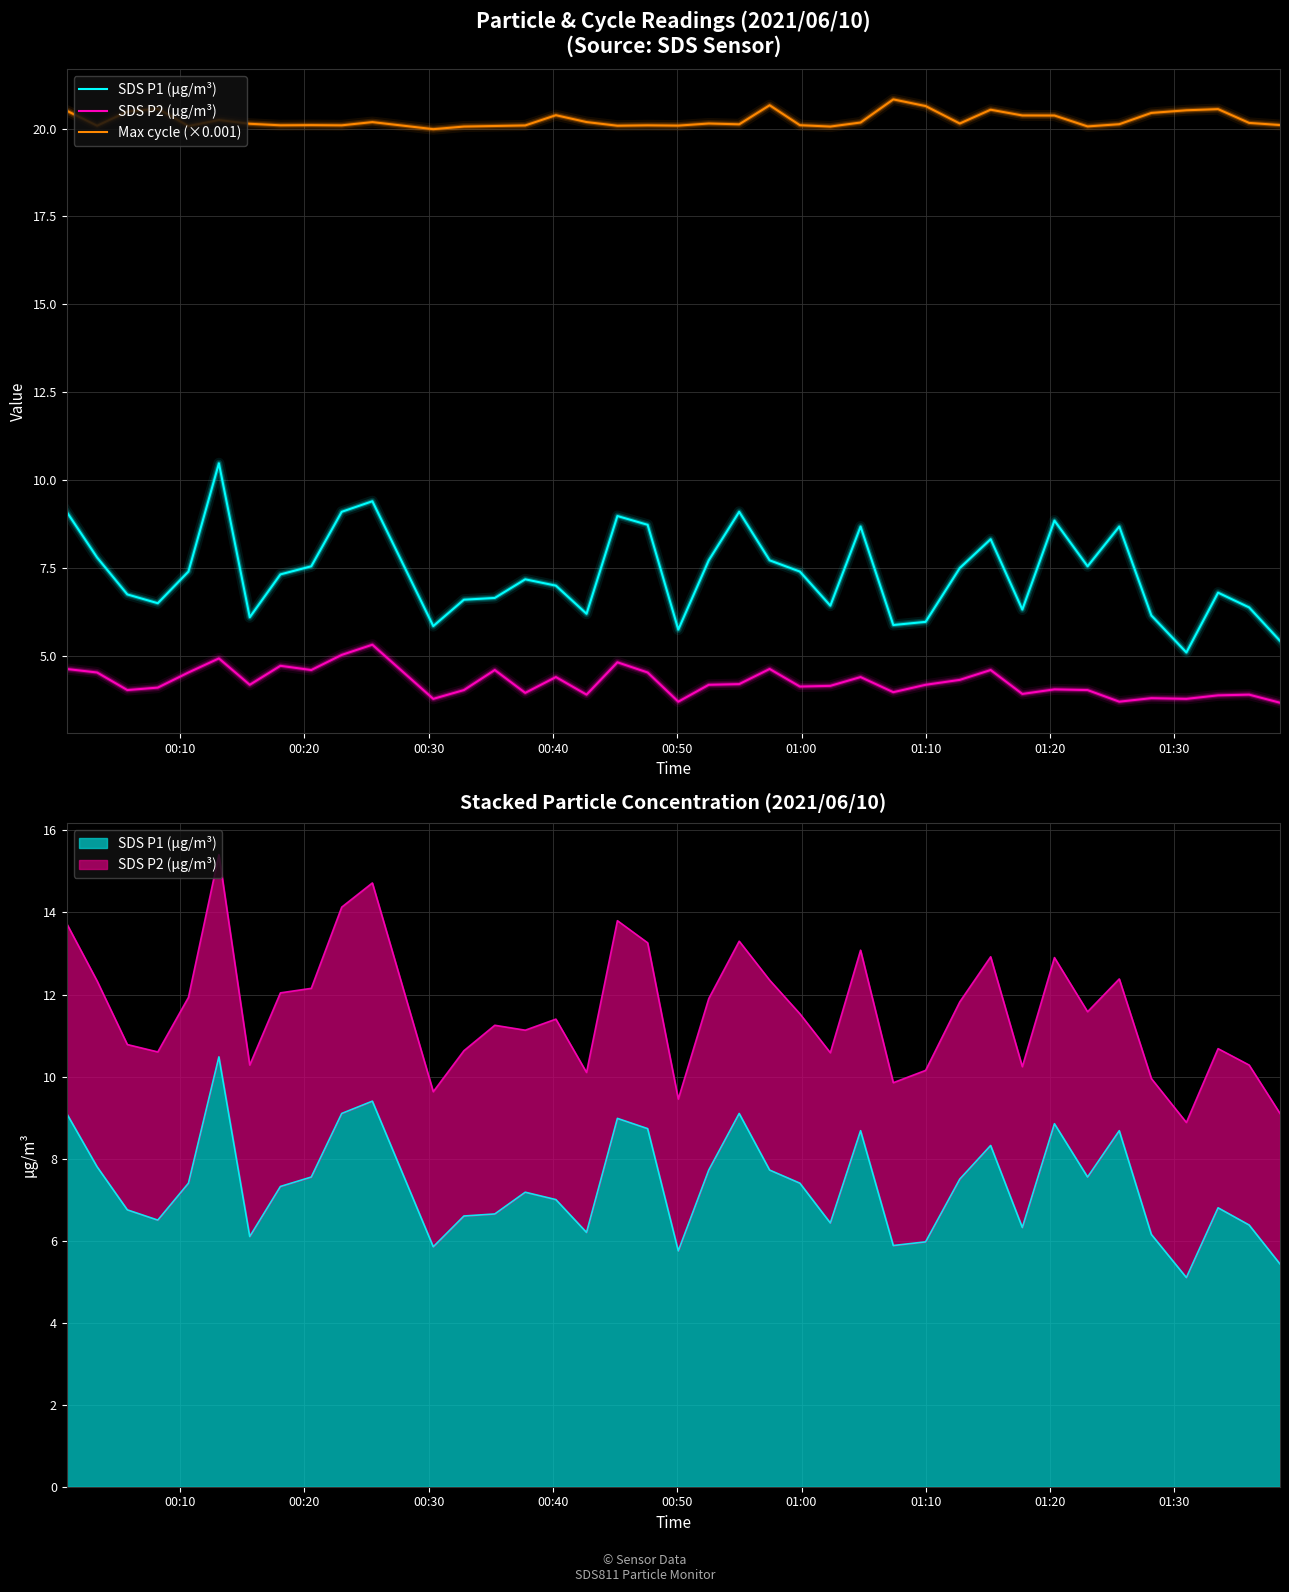

The SDS P2 (µg/m³) series shows 6.4 at 34. True or false?

False